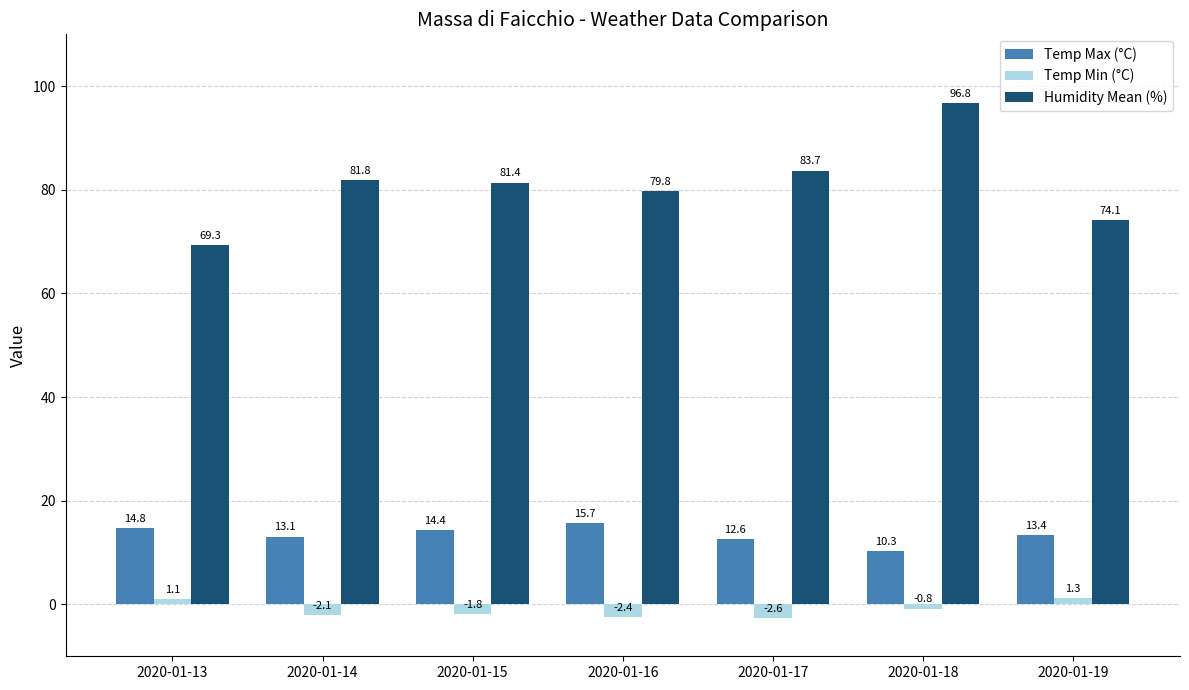

Which series has the widest spread of values?

Humidity Mean (%)